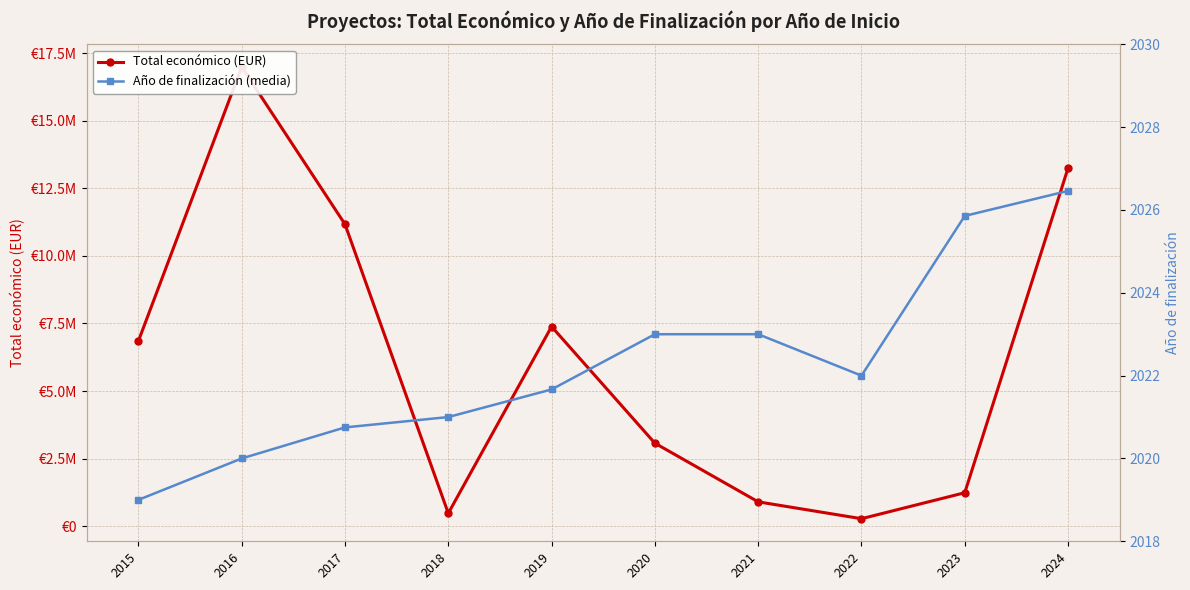

Does the chart have visible grid lines?

Yes